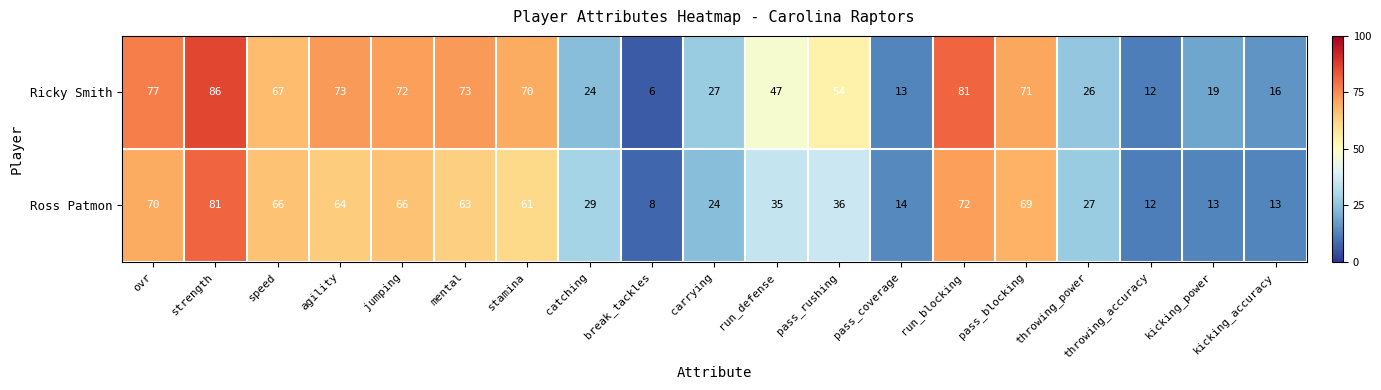

What is the average value of the Ross Patmon series?

43